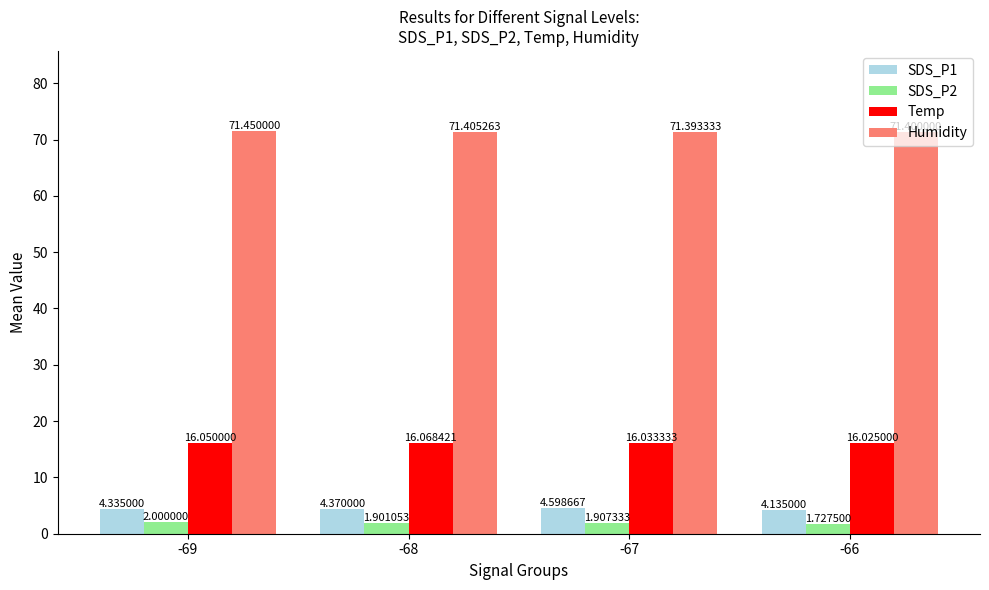

Which series has the largest total across all categories?

Humidity